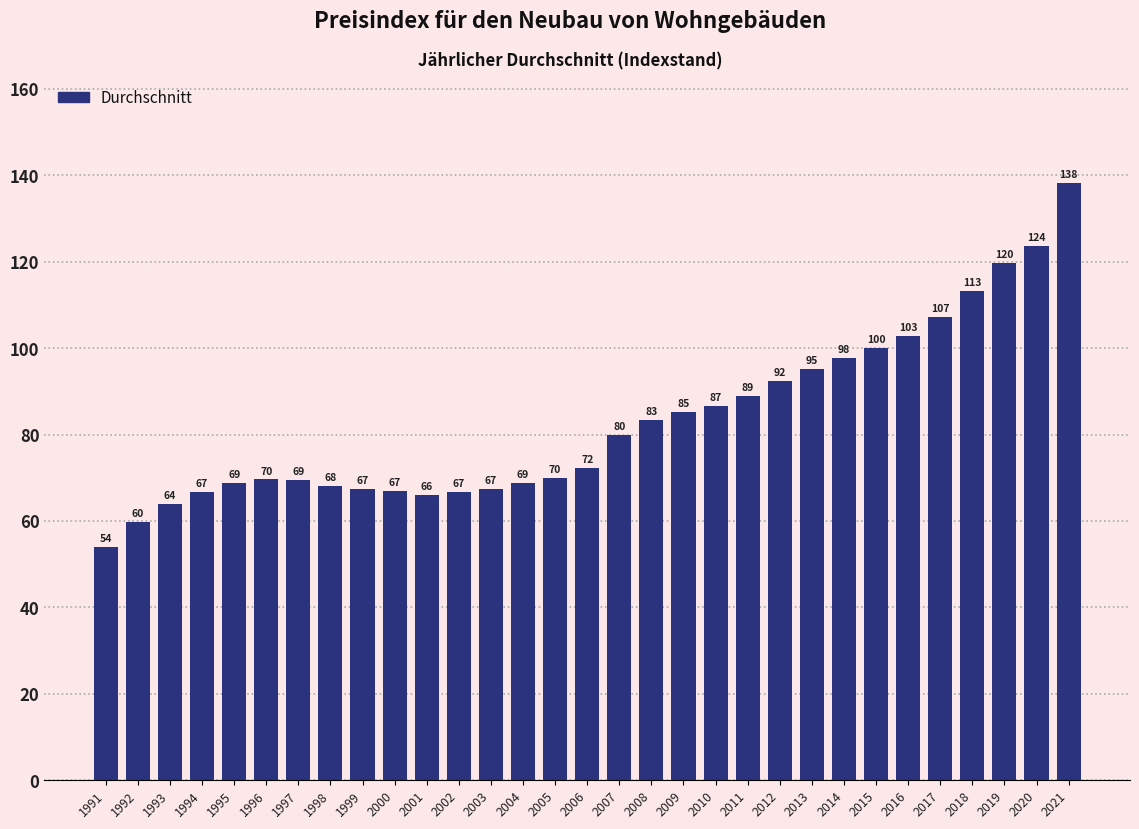

What is the average value?

83.2